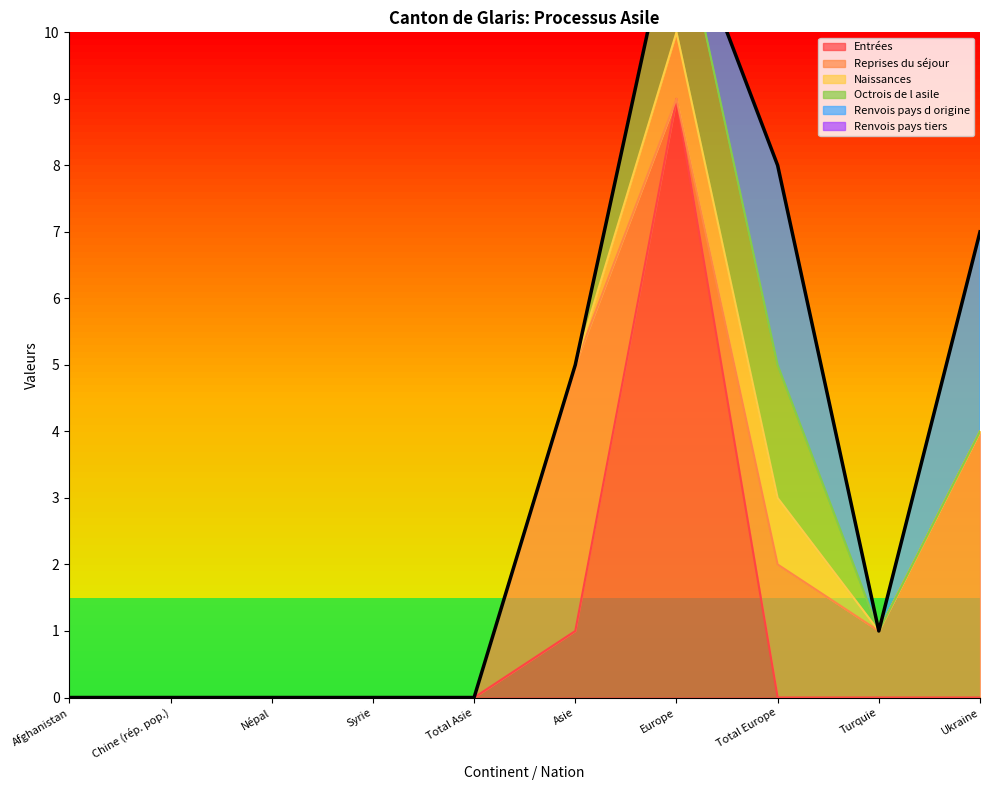

True or false: Renvois pays tiers and Entrées cross at least once.

False